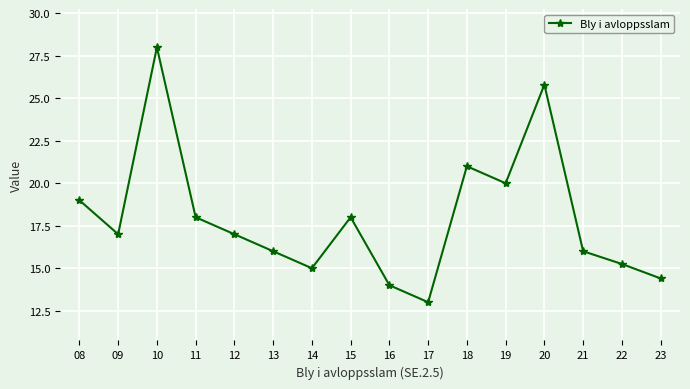

How many interior local peaks (higher than both neighbors) does the data have?

4